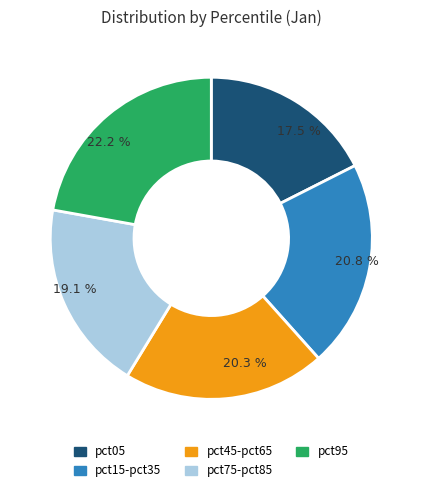

Is the sum of pct15-pct35 and pct45-pct65 greater than half?

No